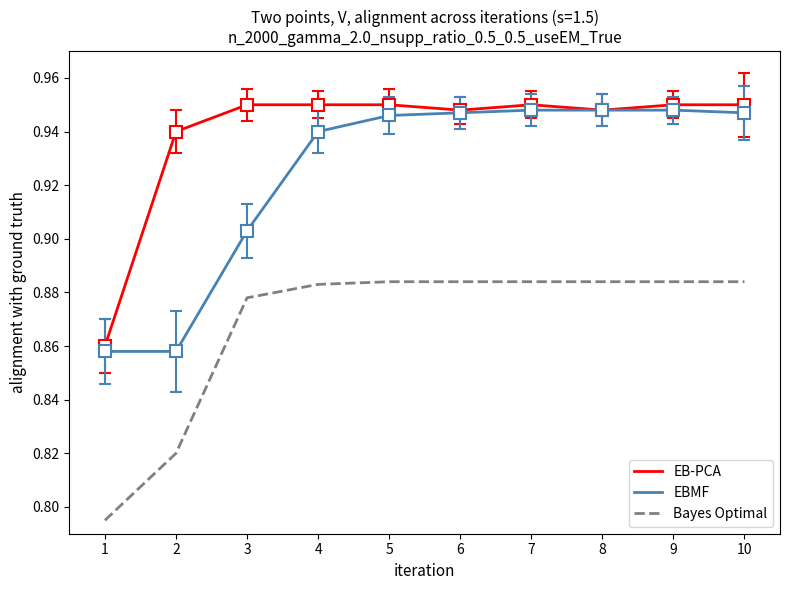

Between 1 and 8, which series saw the biggest shift?

EBMF